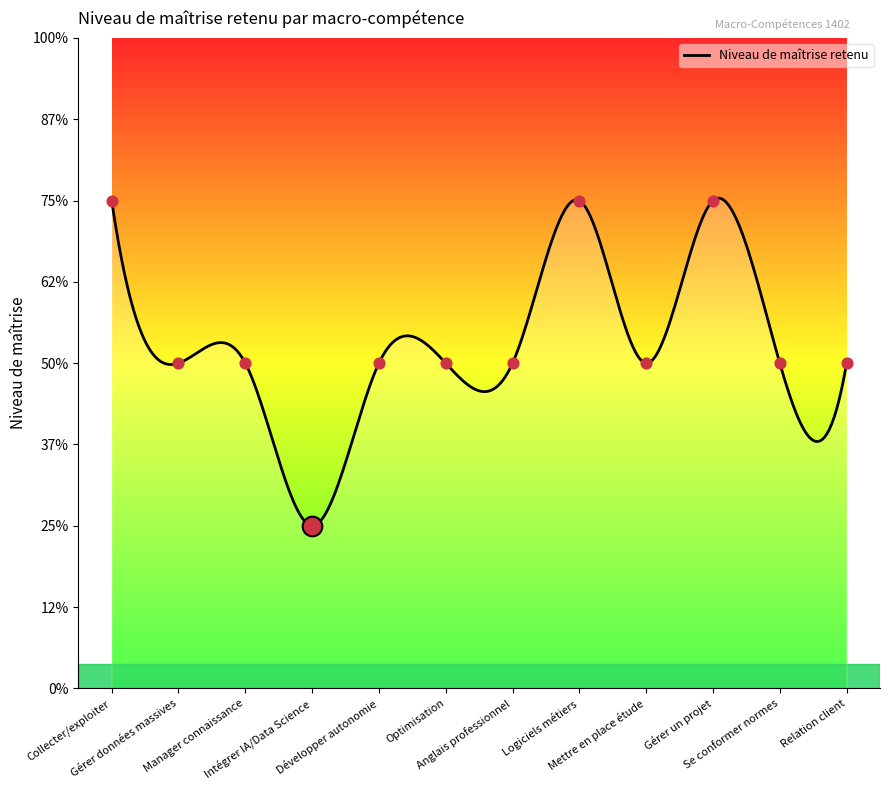

Approximately how many times larger is the value at Intégrer IA/Data Science compared to Mettre en place étude?

0.5